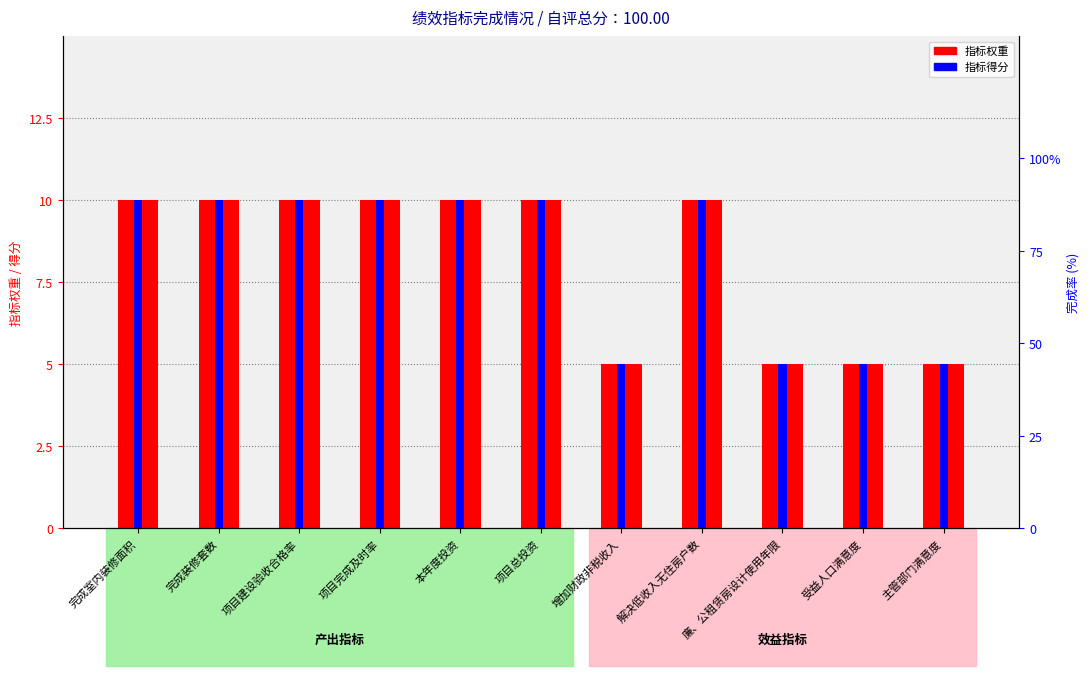

The 指标权重 series shows 15 at 项目总投资. True or false?

False